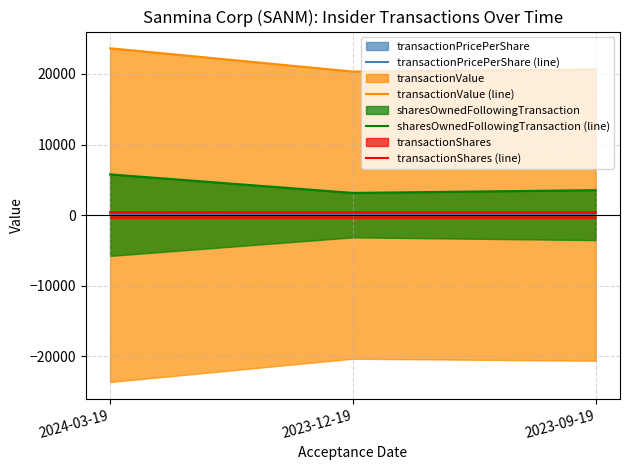

Reading left to right, list all the values displayed in this chart.

transactionPricePerShare (line): 2024-03-19=60.0	2023-12-19=51.9	2023-09-19=52.4
transactionValue (line): 2024-03-19=23644.0	2023-12-19=20341.0	2023-09-19=20630.0
sharesOwnedFollowingTransaction (line): 2024-03-19=5774.0	2023-12-19=3148.0	2023-09-19=3540.0
transactionShares (line): 2024-03-19=394.0	2023-12-19=392.0	2023-09-19=394.0